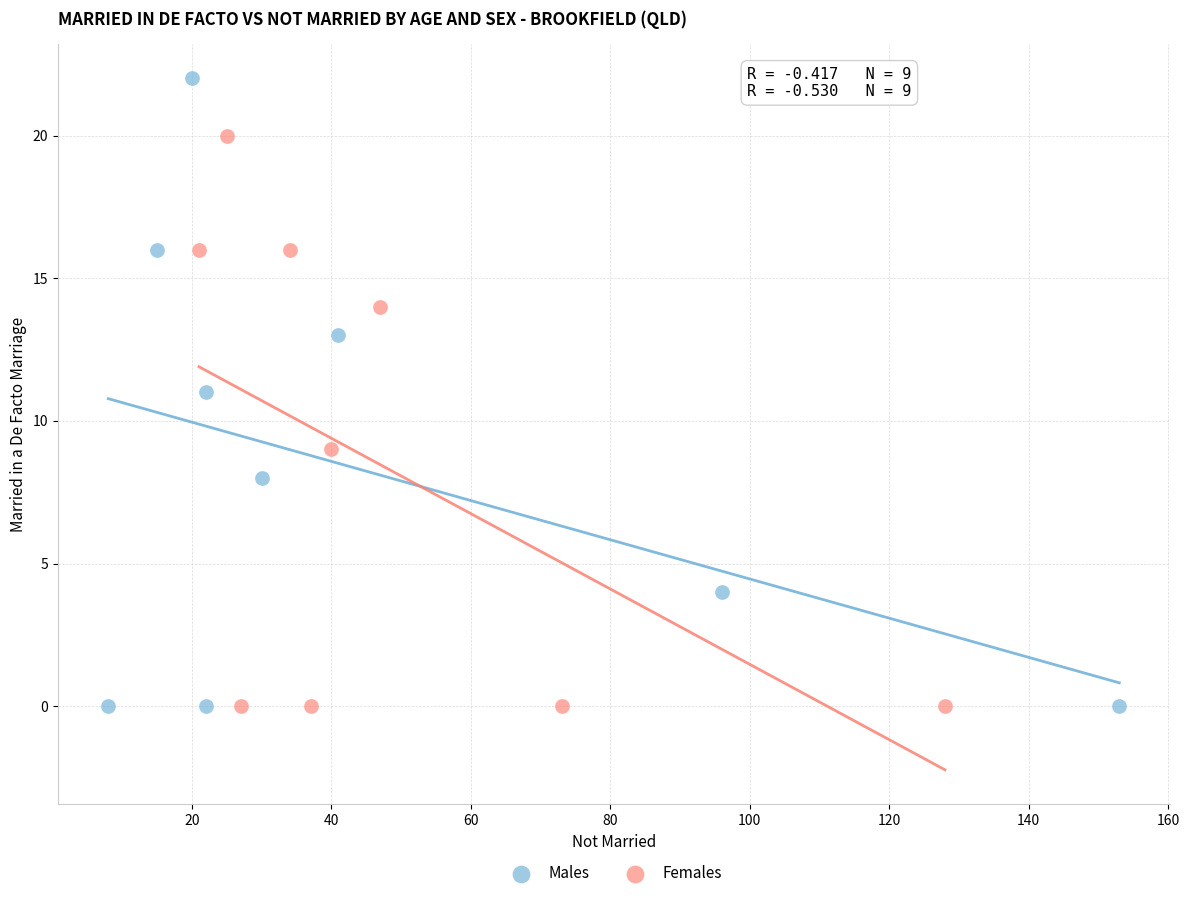

Which series has the largest Y range (max minus min)?

Males